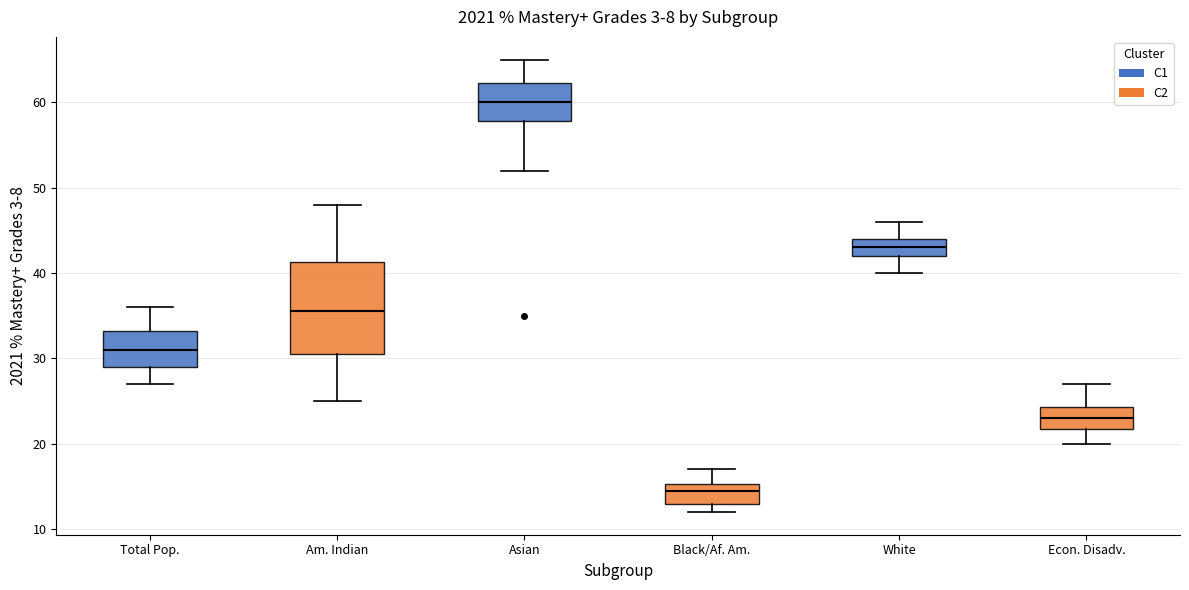

Where is the lower edge of the box for Total Pop. on the y-axis? The values are not printed on the chart, so give them approximately, as read against the axis.

29